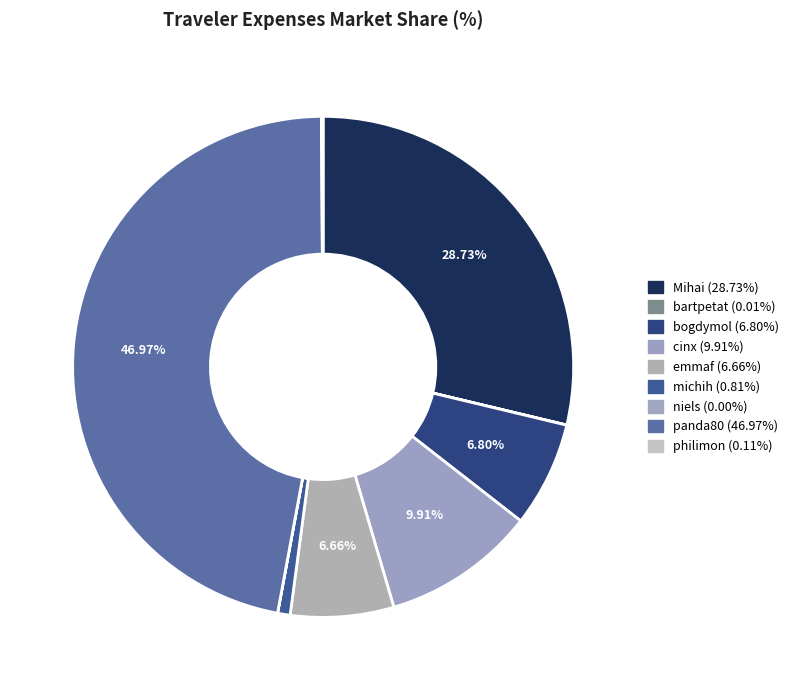

To the nearest percent, what is the combined percentage of cinx and panda80?

57%